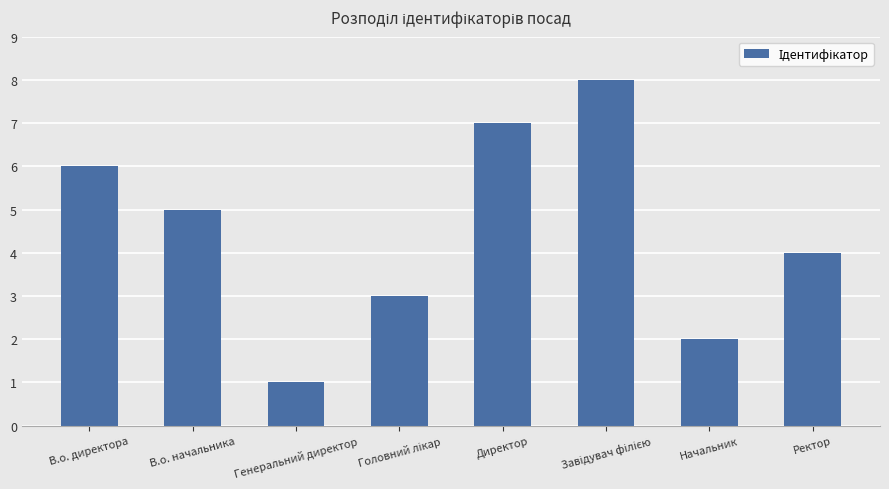

What is the sum of all values?

36